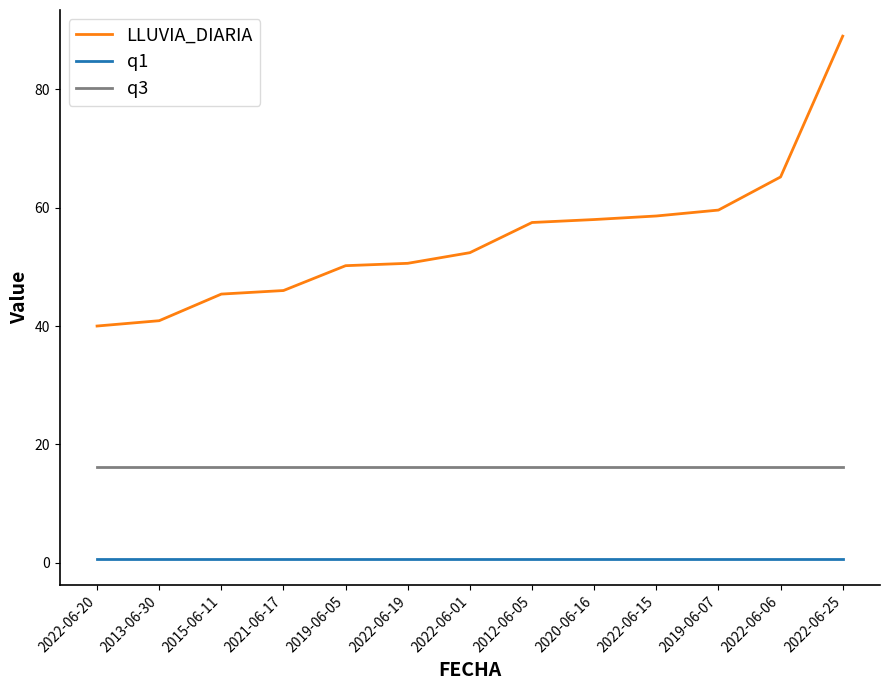

What is the lowest value of the q3 series?

16.1